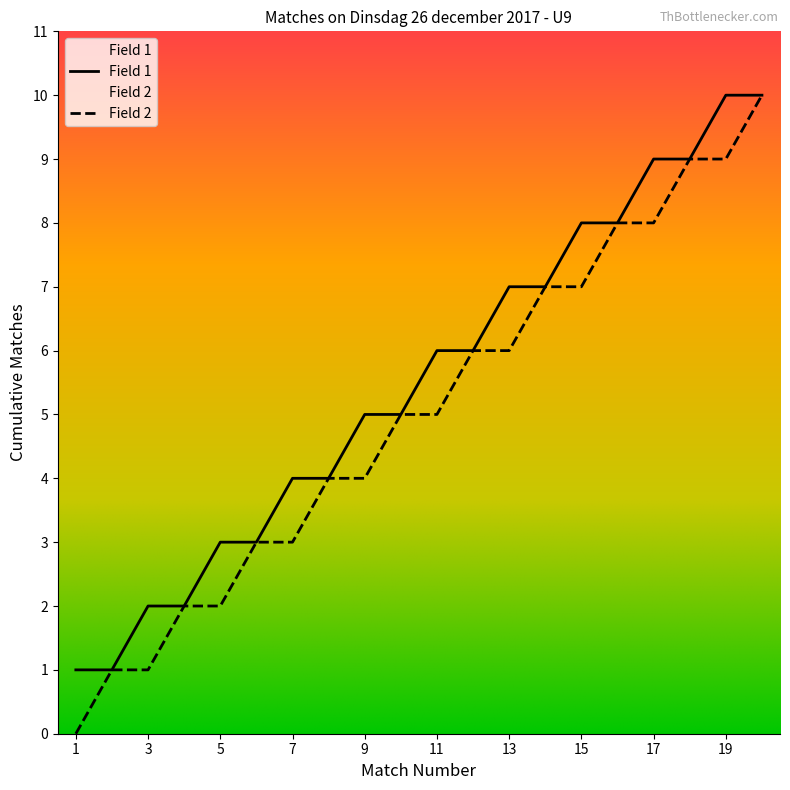

At which category does the chart reach its peak across all series?

17:15